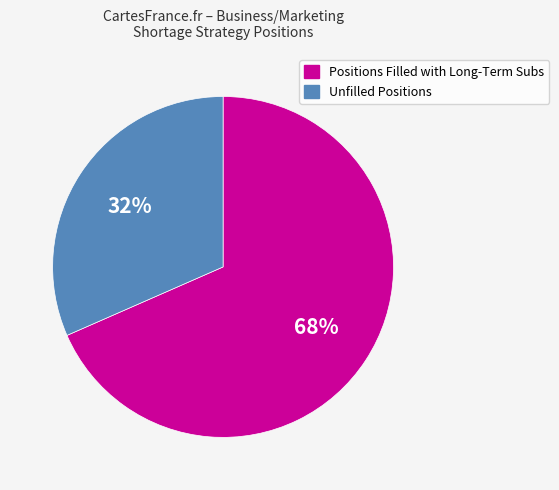

How many segments does this pie chart have?

2